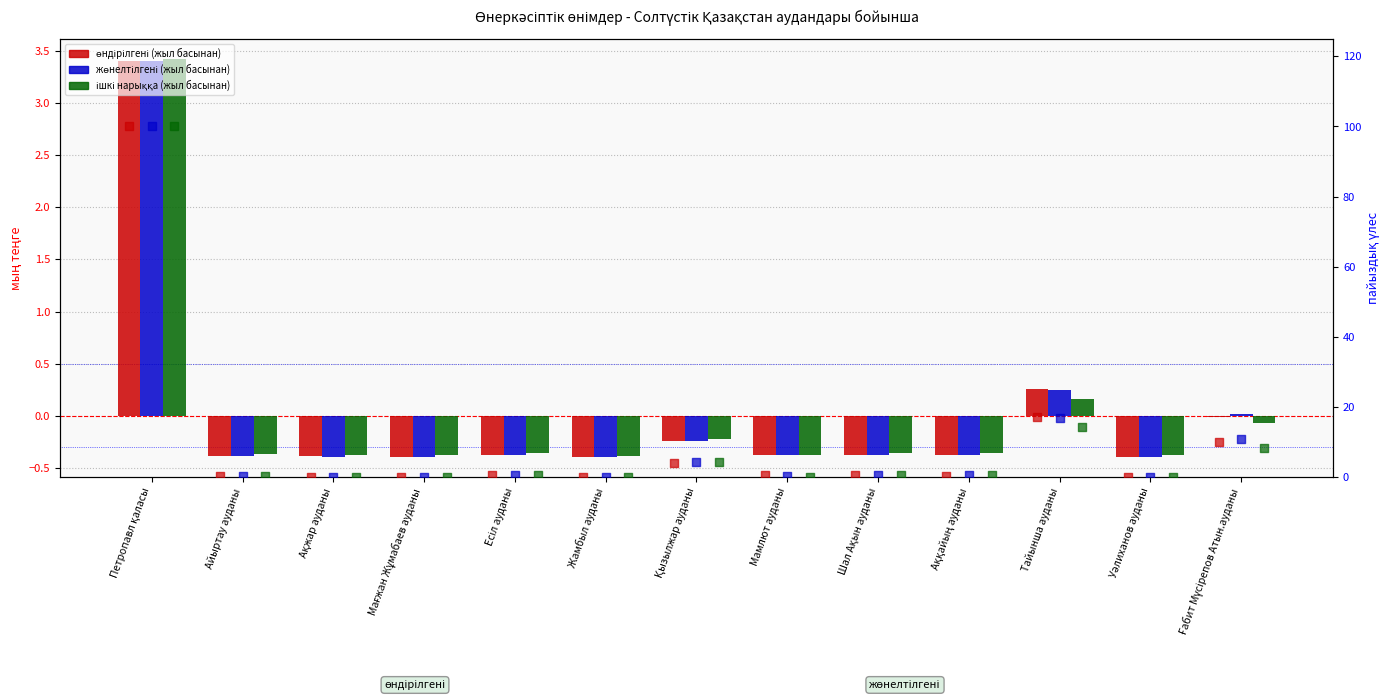

Which series has the largest total across all categories?

жөнелтілгені (жыл басынан) (пайыз)